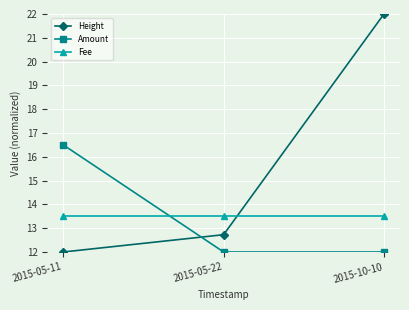

At which category is the sum across all series the highest?

2015-10-10